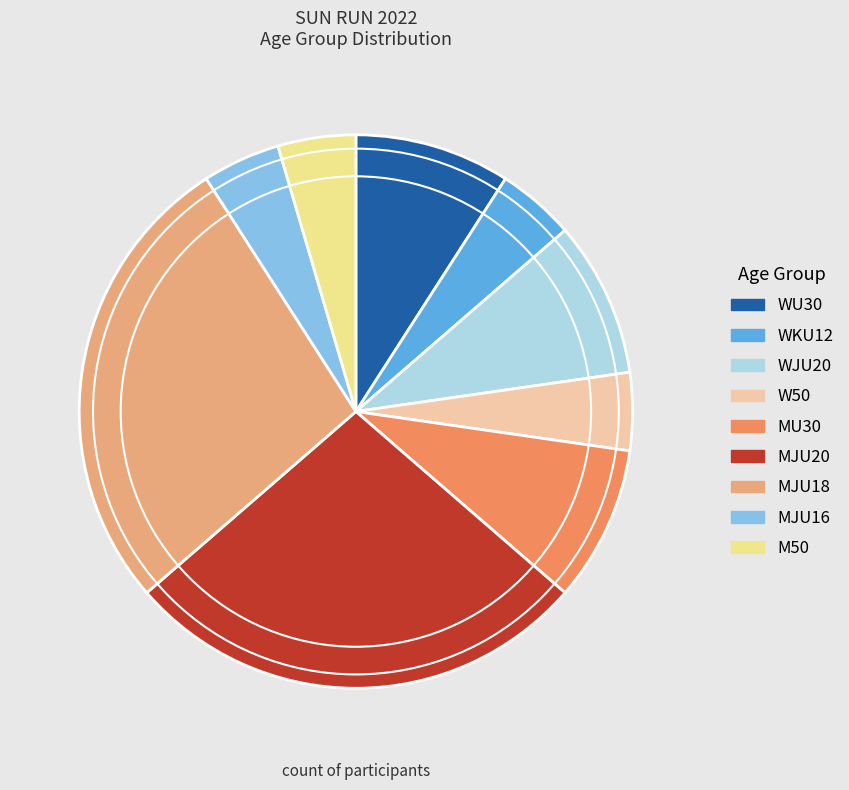

Which has a higher value, MJU16 or WU30?

WU30